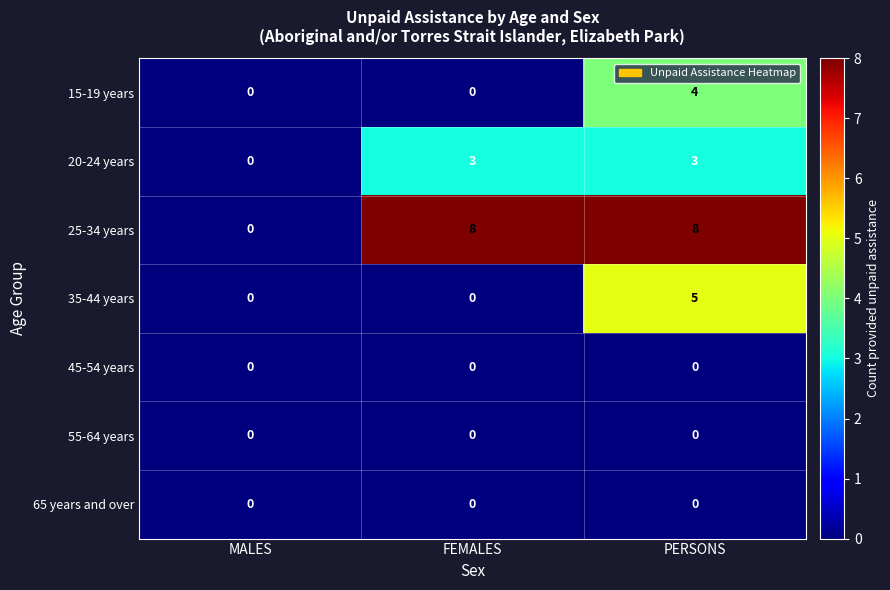

At which category is the sum across all series the highest?

PERSONS